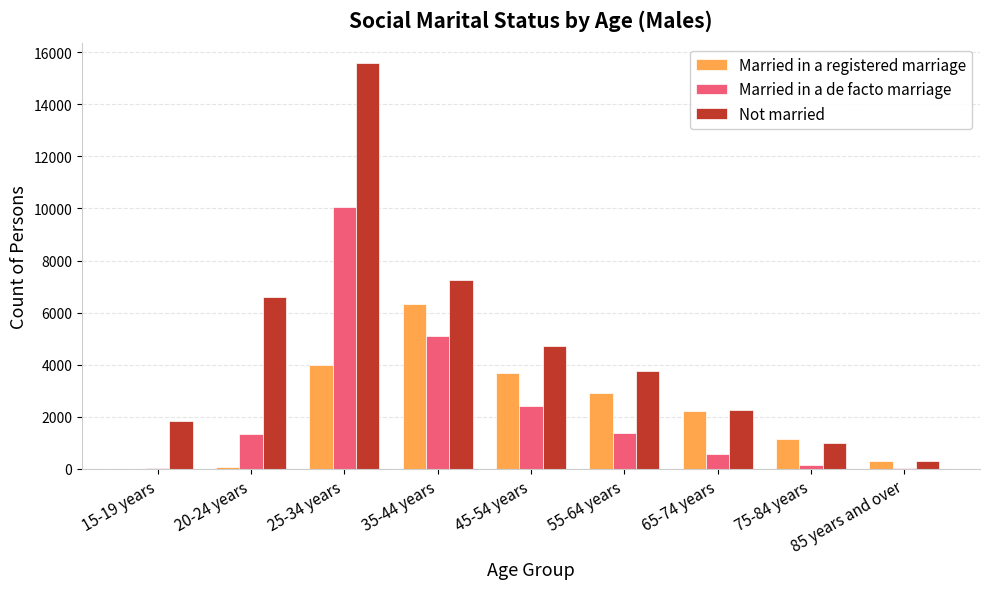

How many distinct data groups are displayed?

3